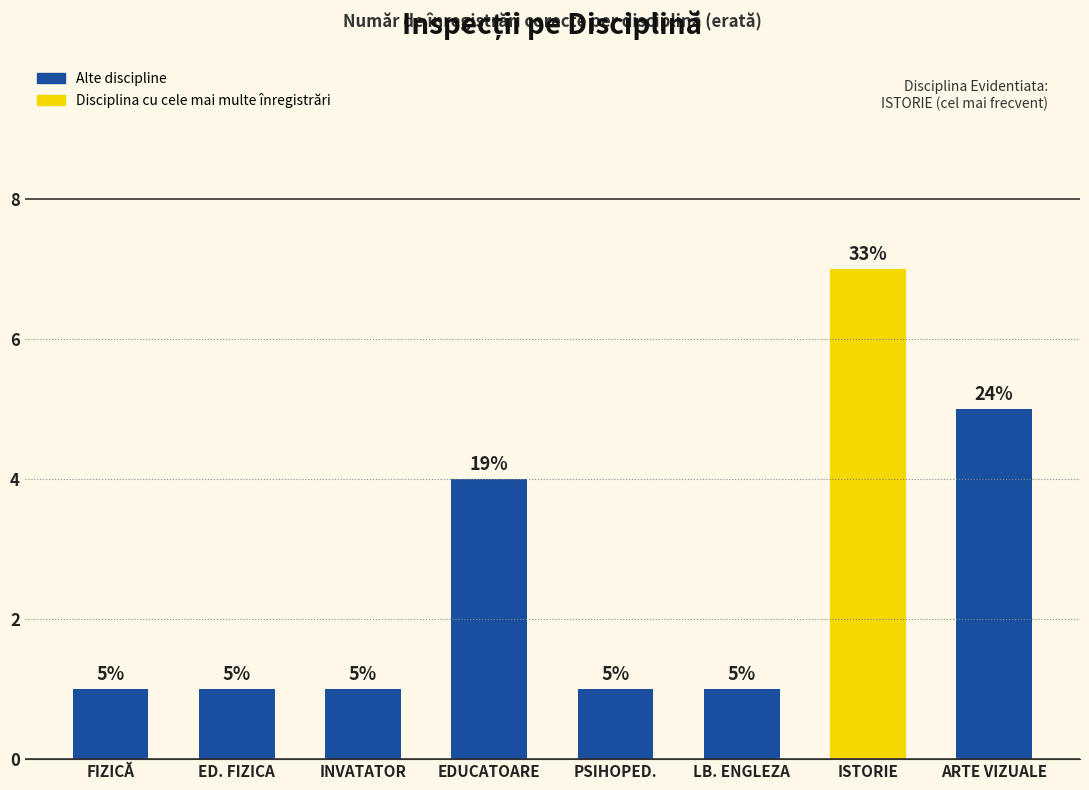

How many values are between 1 and 5?

7